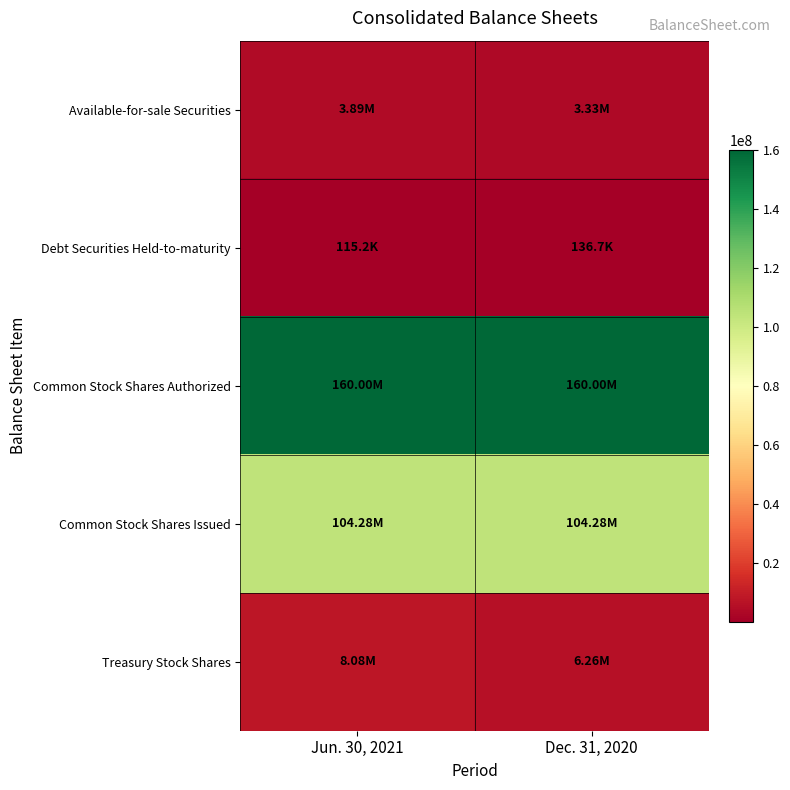

How many series are shown in this chart?

5